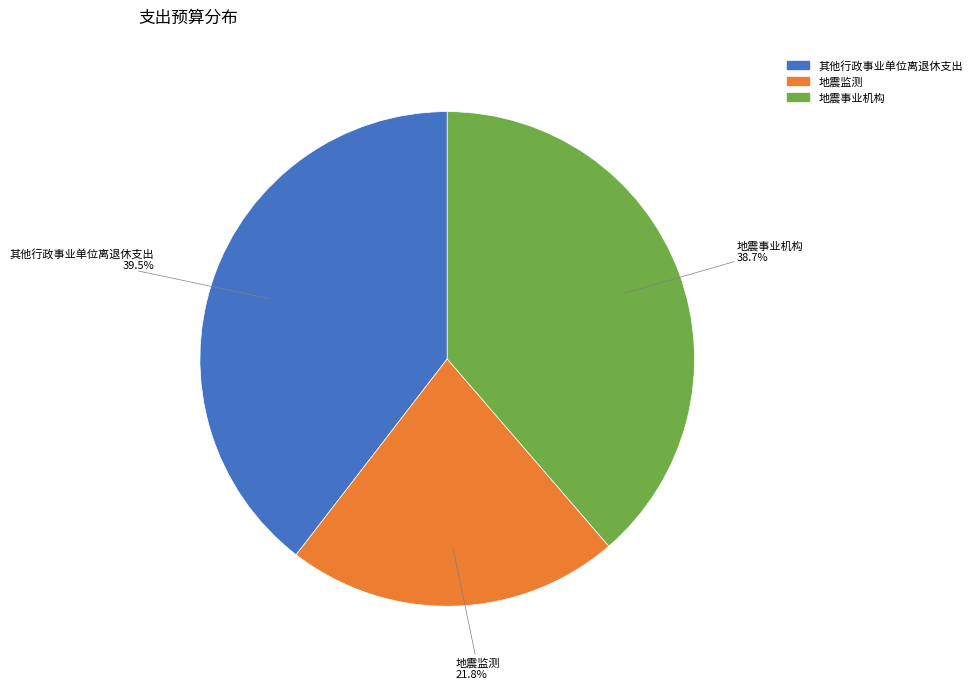

Which slice is the smallest?

地震监测